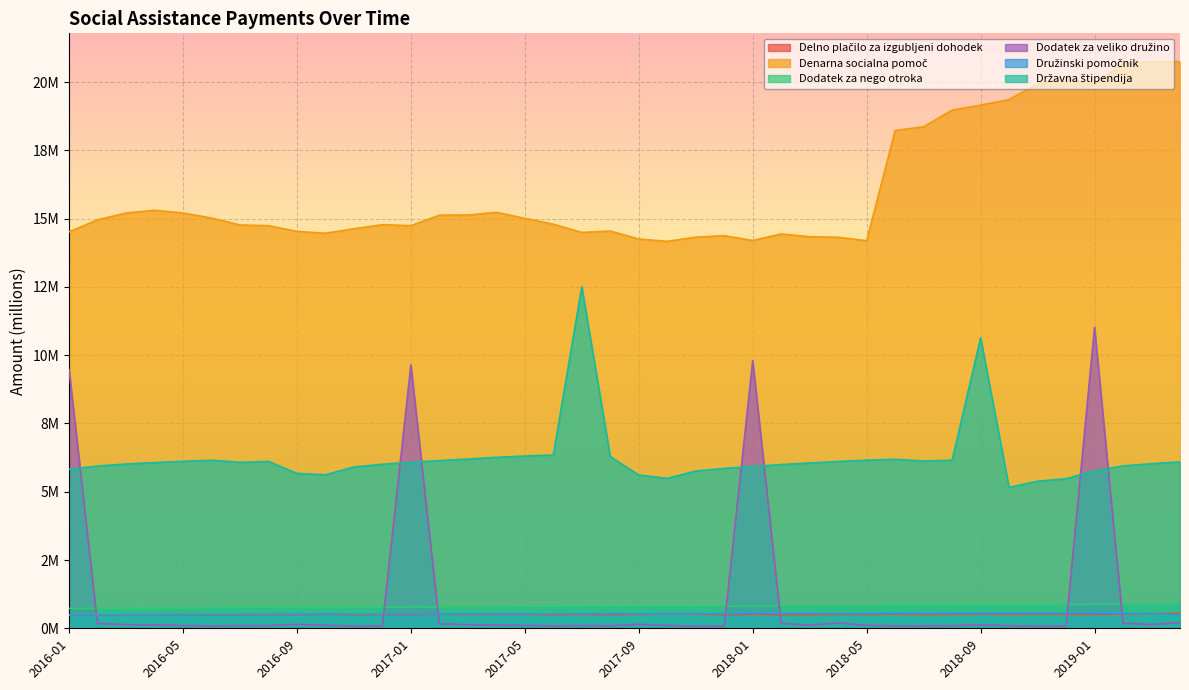

Which series has the widest spread of values?

Dodatek za veliko družino